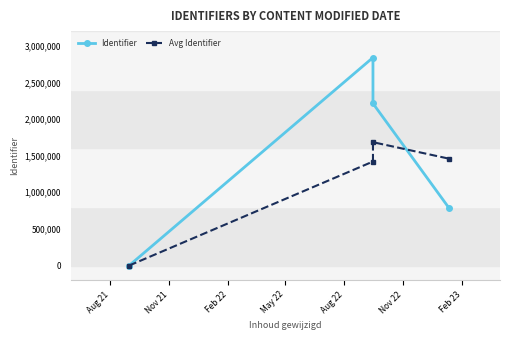

Which series has the widest spread of values?

Identifier